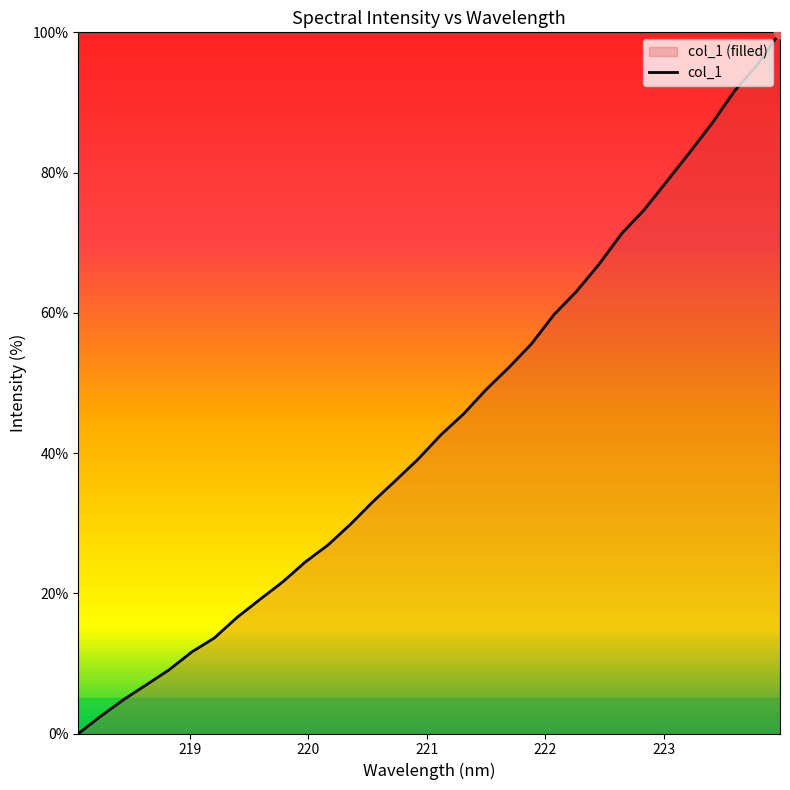

What is the difference between the maximum and minimum values?

100.0